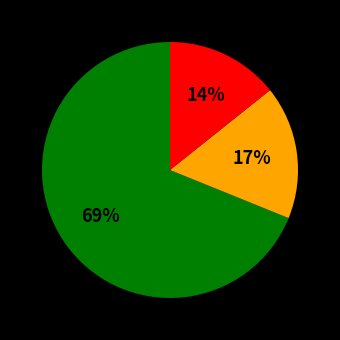

Is there a majority slice in this chart?

Yes